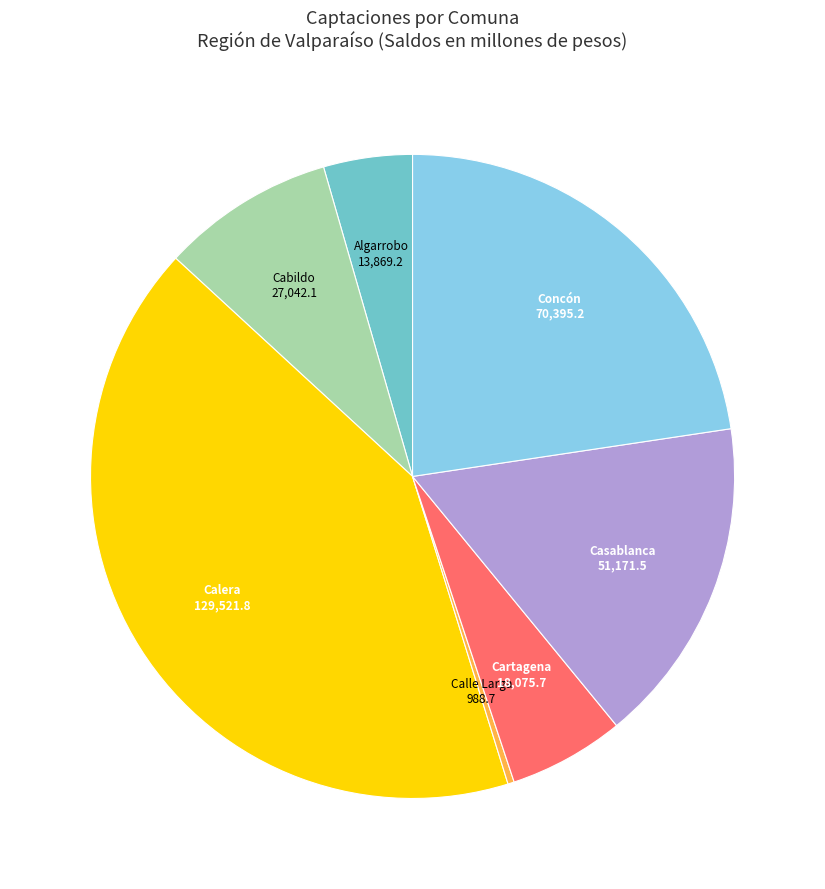

Is there a majority slice in this chart?

No